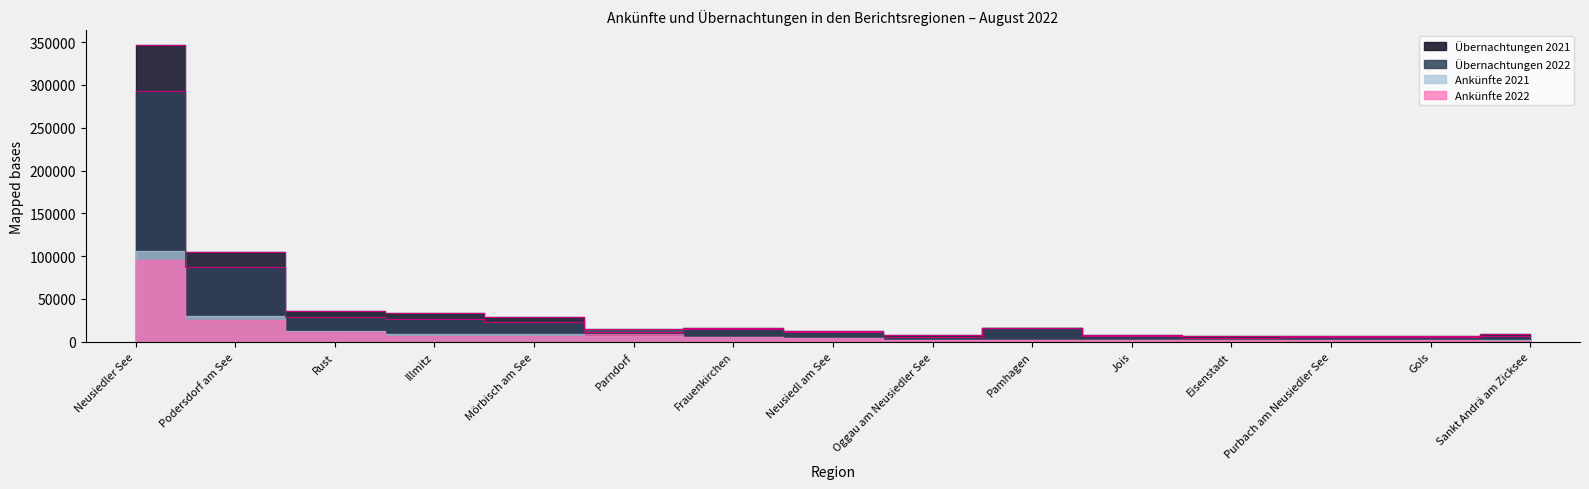

At how many categories does at least one series exceed 344917?

1